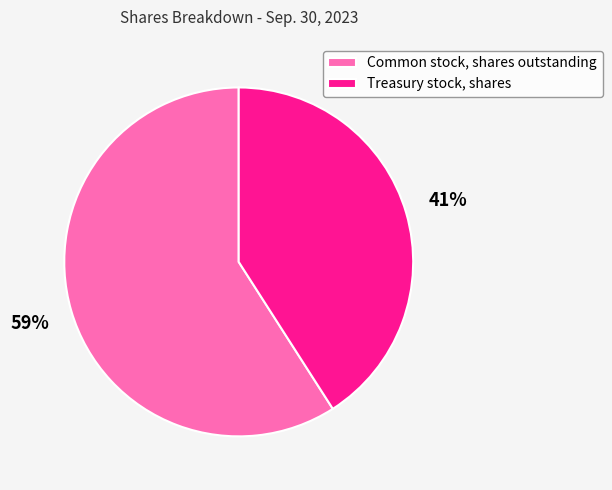

Approximately how many times larger is the value at Common stock, shares outstanding compared to Treasury stock, shares?

1.4